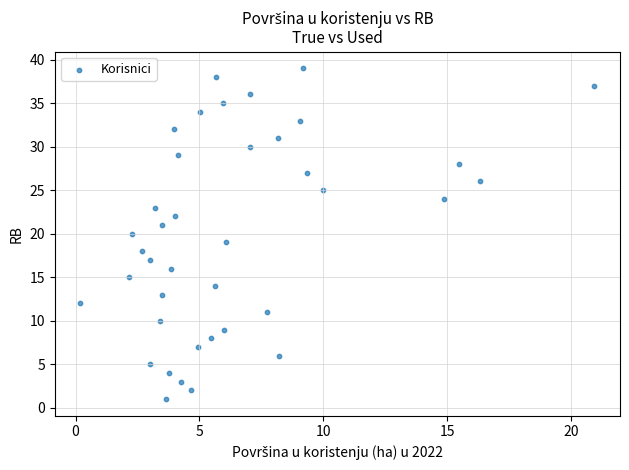

What is the range of Y values (max minus min)?

38